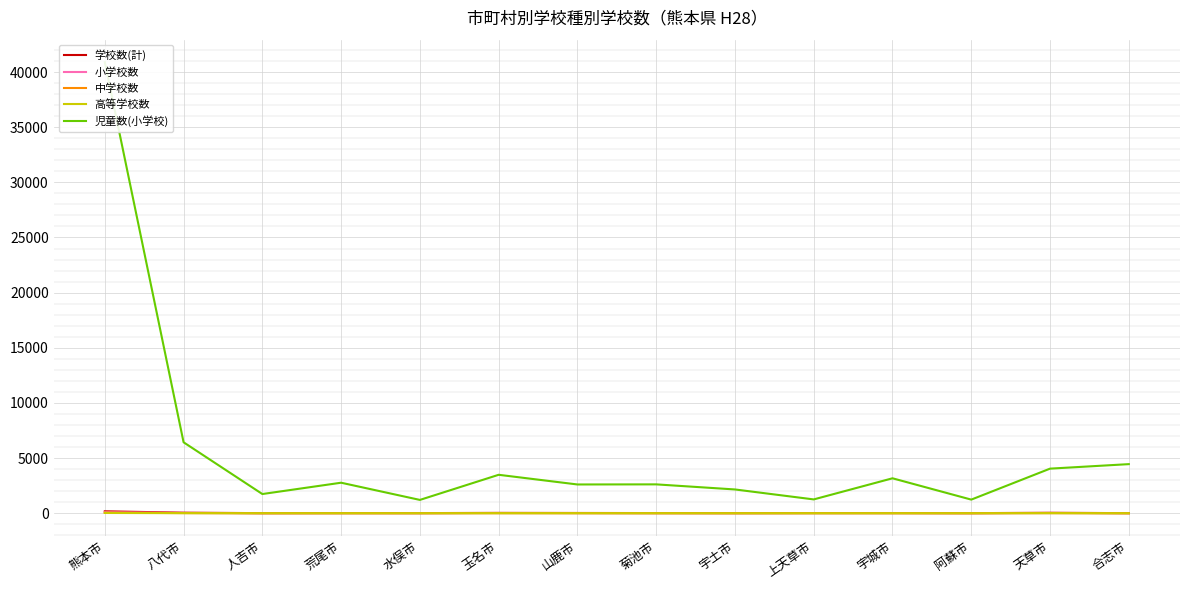

Reading right to left, extract all data points from this chart.

学校数(計): 合志市=10	天草市=43	阿蘇市=10	宇城市=20	上天草市=19	宇土市=12	菊池市=18	山鹿市=25	玉名市=33	水俣市=14	荒尾市=16	人吉市=11	八代市=51	熊本市=177
小学校数: 合志市=7	天草市=22	阿蘇市=6	宇城市=13	上天草市=11	宇土市=7	菊池市=10	山鹿市=15	玉名市=21	水俣市=8	荒尾市=10	人吉市=6	八代市=27	熊本市=97
中学校数: 合志市=3	天草市=13	阿蘇市=3	宇城市=5	上天草市=7	宇土市=4	菊池市=5	山鹿市=6	玉名市=7	水俣市=5	荒尾市=3	人吉市=3	八代市=16	熊本市=53
高等学校数: 合志市=0	天草市=8	阿蘇市=1	宇城市=2	上天草市=1	宇土市=1	菊池市=3	山鹿市=4	玉名市=5	水俣市=1	荒尾市=3	人吉市=2	八代市=8	熊本市=27
児童数(小学校): 合志市=4453	天草市=4045	阿蘇市=1237	宇城市=3170	上天草市=1255	宇土市=2158	菊池市=2619	山鹿市=2610	玉名市=3487	水俣市=1210	荒尾市=2769	人吉市=1743	八代市=6434	熊本市=40890